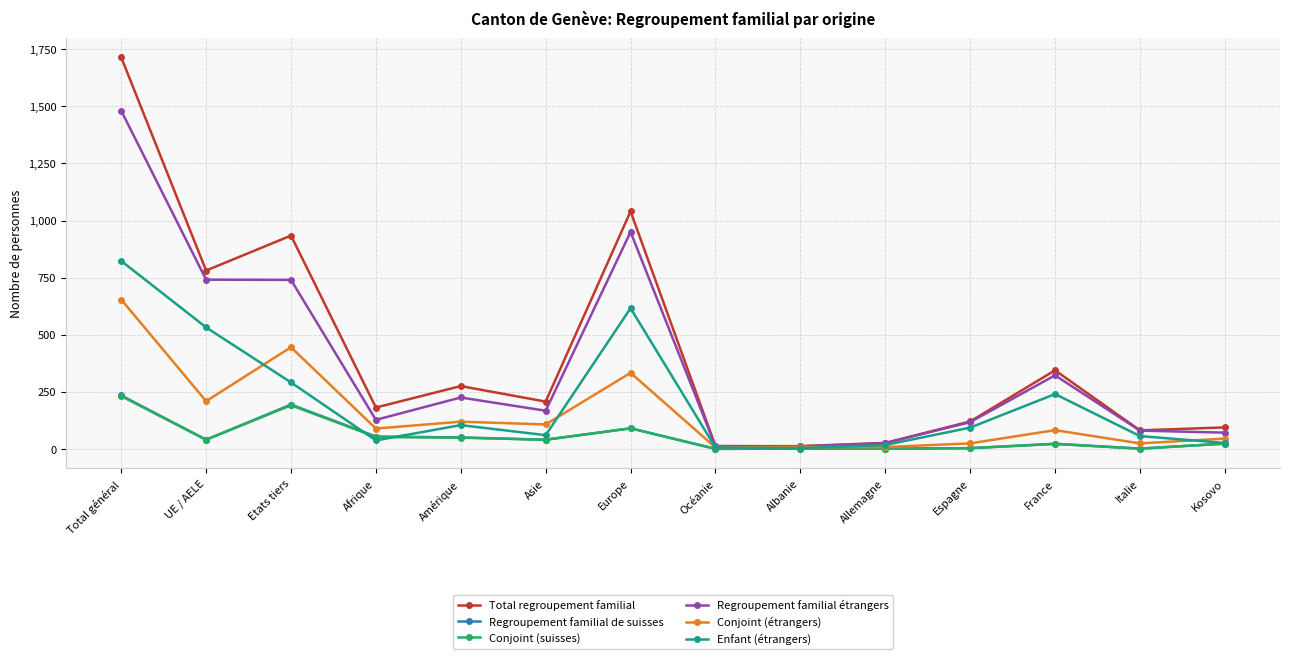

Which series changed the most between Total général and Albanie?

Total regroupement familial